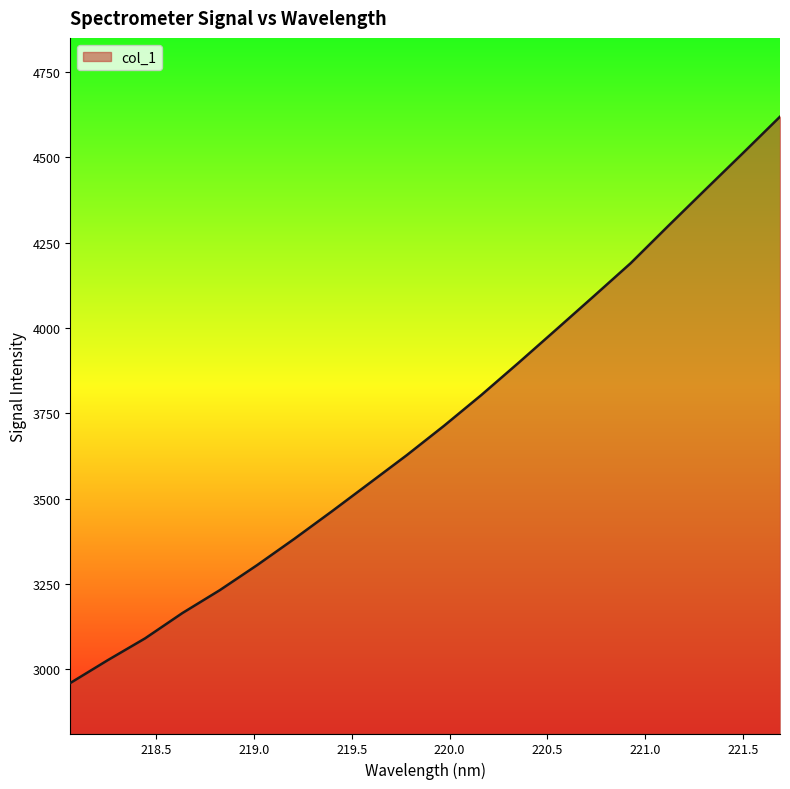

What is the greatest value displayed?

4619.5